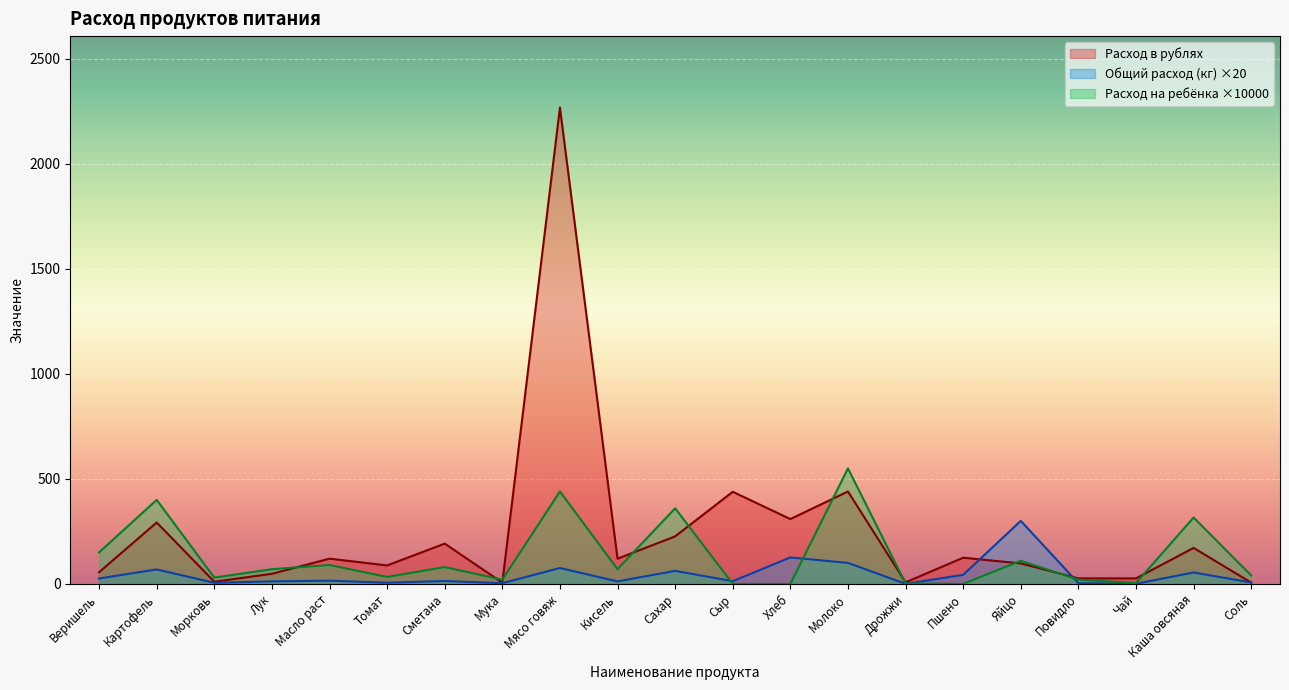

Is the value of Общий расход (кг) at Сахар greater than the value of Расход в рублях at Чай?

Yes